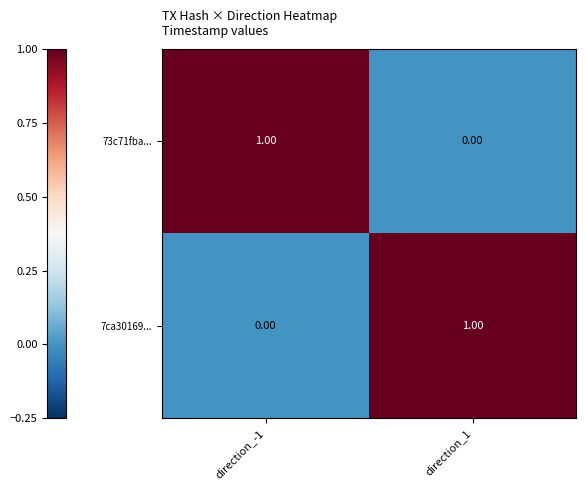

Is the value of 7ca30169... at direction_1 greater than the value of 73c71fba... at direction_1?

Yes